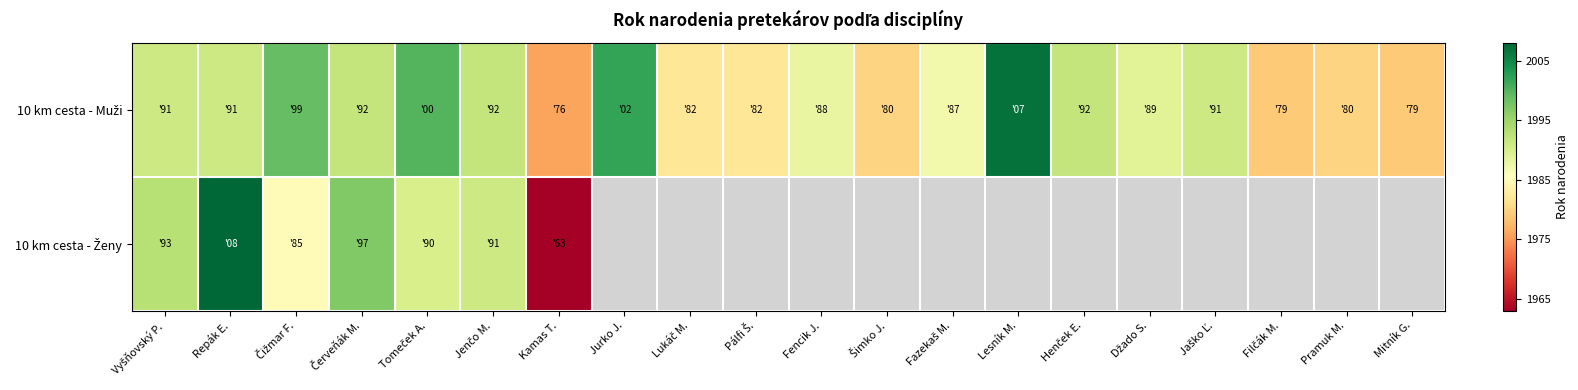

Count the number of categories in the chart.

20